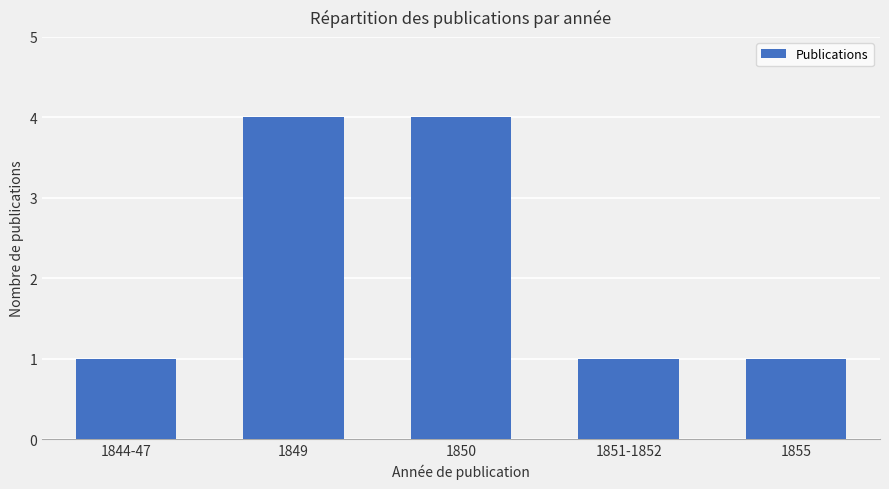

Does the chart contain stacked bars?

No